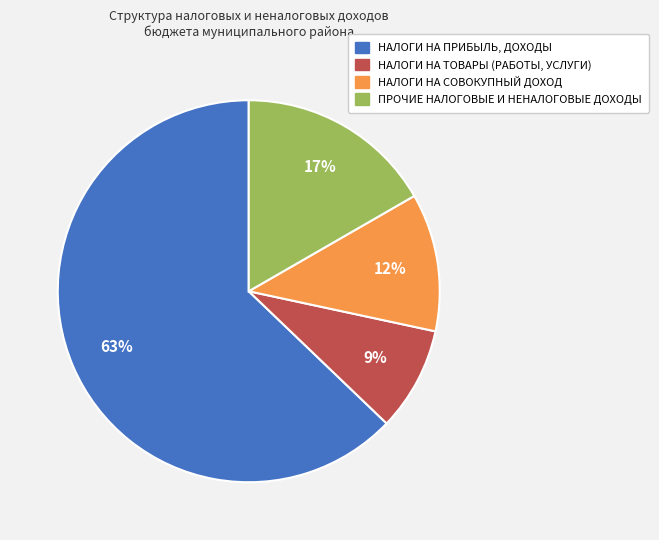

Is the sum of ПРОЧИЕ НАЛОГОВЫЕ И НЕНАЛОГОВЫЕ ДОХОДЫ and НАЛОГИ НА ТОВАРЫ (РАБОТЫ, УСЛУГИ) greater than half?

No